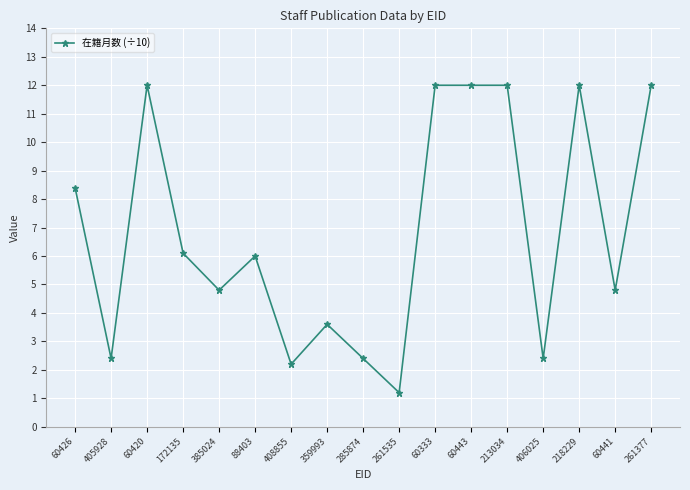

What position from the left is 261377?

17